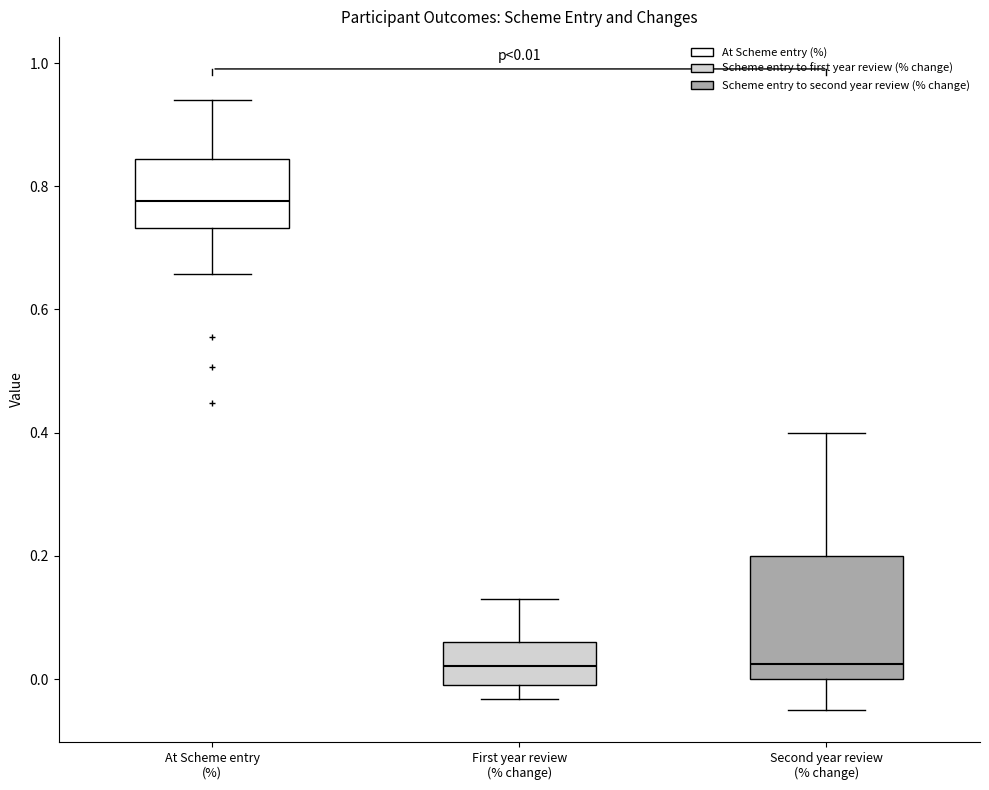

Comparing the boxes themselves (not the whiskers), which one is the tallest?

Second year review (% change)